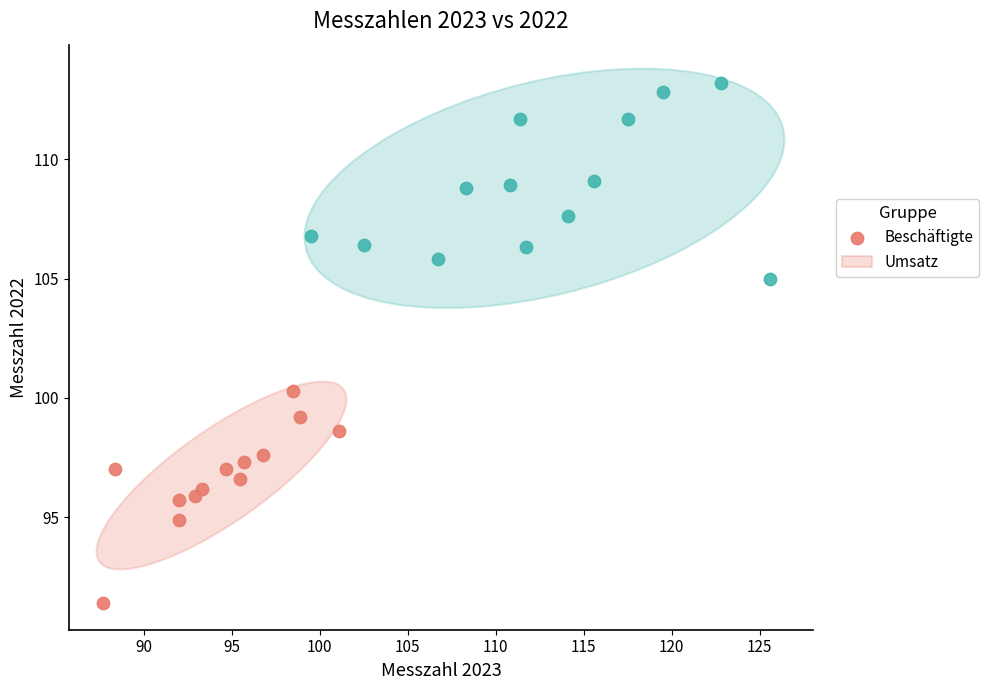

Which series reaches the maximum Y coordinate?

Umsatz